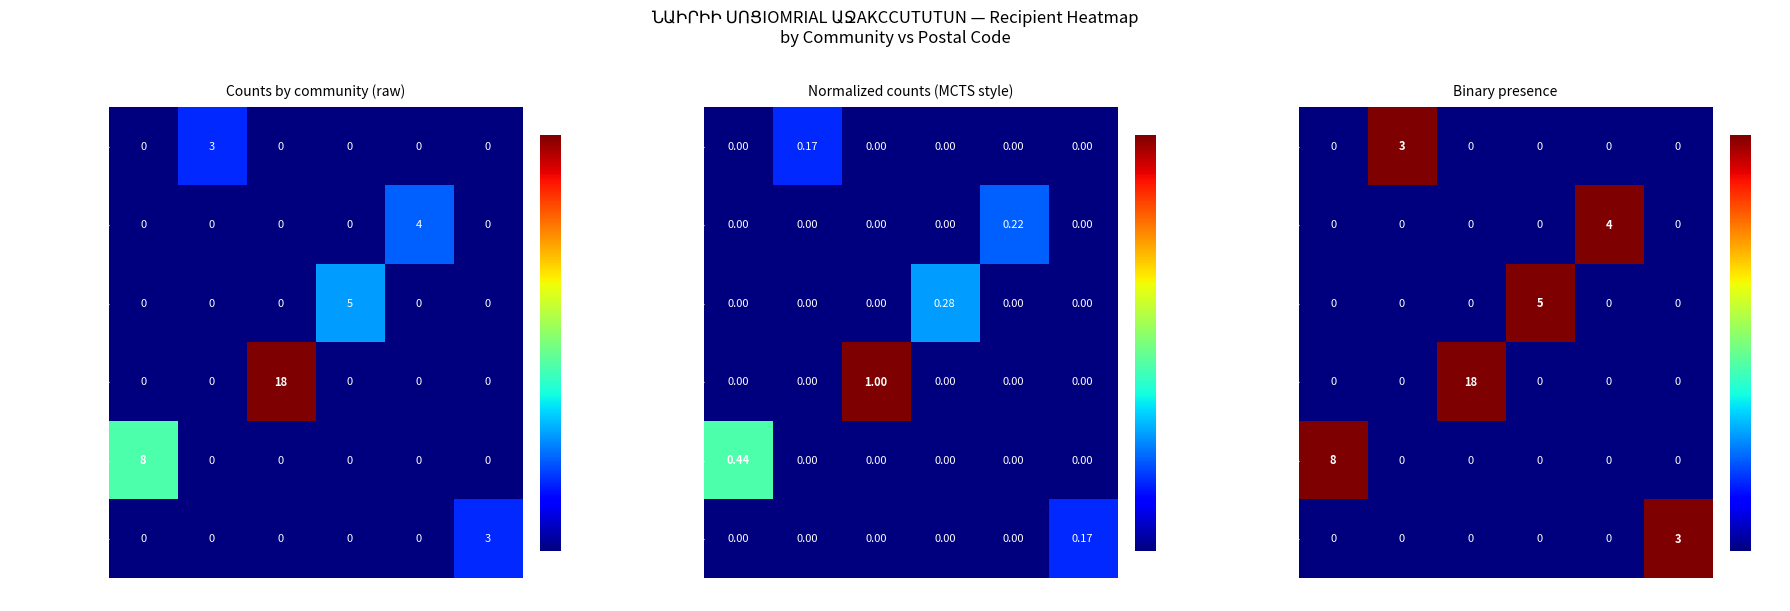

At which category does the chart reach its minimum across all series?

2404